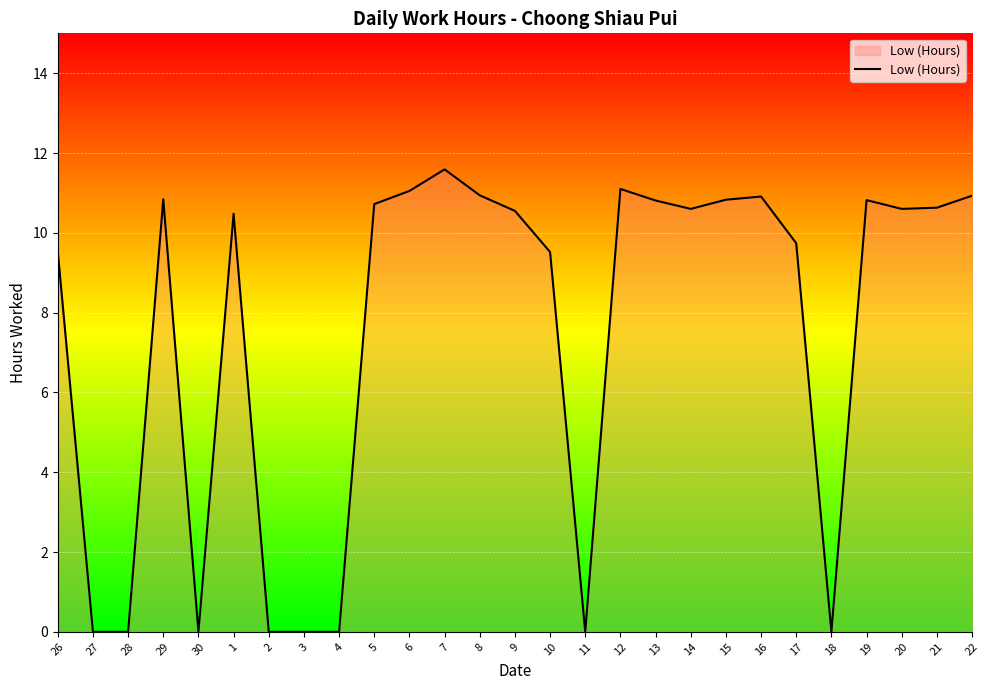

What is the approximate value at 9?

10.6